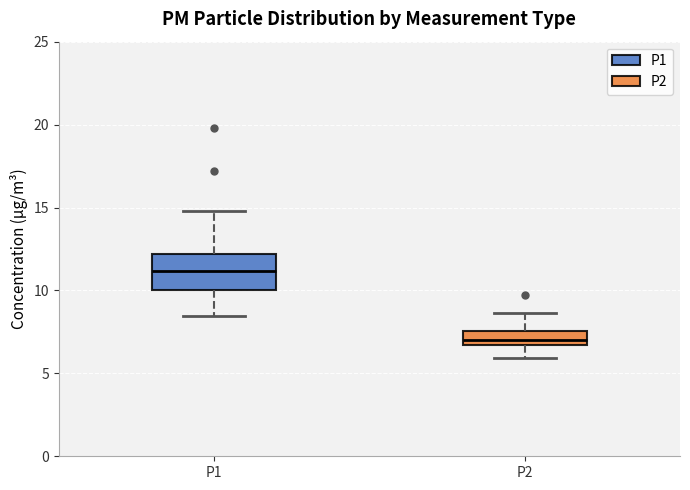

Where does the median line of the box for P2 sit on the y-axis? The values are not printed on the chart, so give them approximately, as read against the axis.

7.0